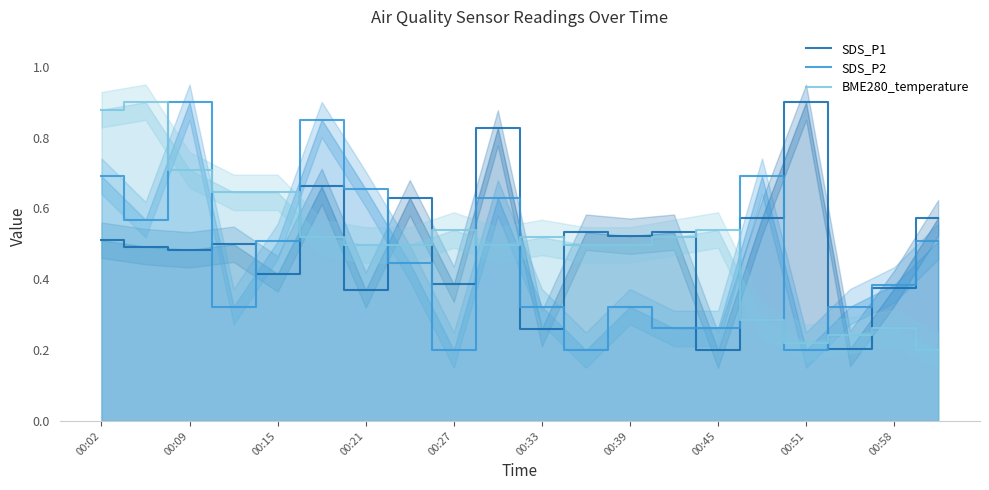

Reading left to right, extract all data points from this chart.

SDS_P1: 0.5	0.5	0.5	0.5	0.4	0.7	0.4	0.6	0.4	0.8	0.3	0.5	0.5	0.5	0.2	0.6	0.9	0.2	0.4	0.6
SDS_P2: 0.7	0.6	0.9	0.3	0.5	0.9	0.7	0.4	0.2	0.6	0.3	0.2	0.3	0.3	0.3	0.7	0.2	0.3	0.4	0.5
BME280_temperature: 0.9	0.9	0.7	0.6	0.6	0.5	0.5	0.5	0.5	0.5	0.5	0.5	0.5	0.5	0.5	0.3	0.2	0.2	0.3	0.2